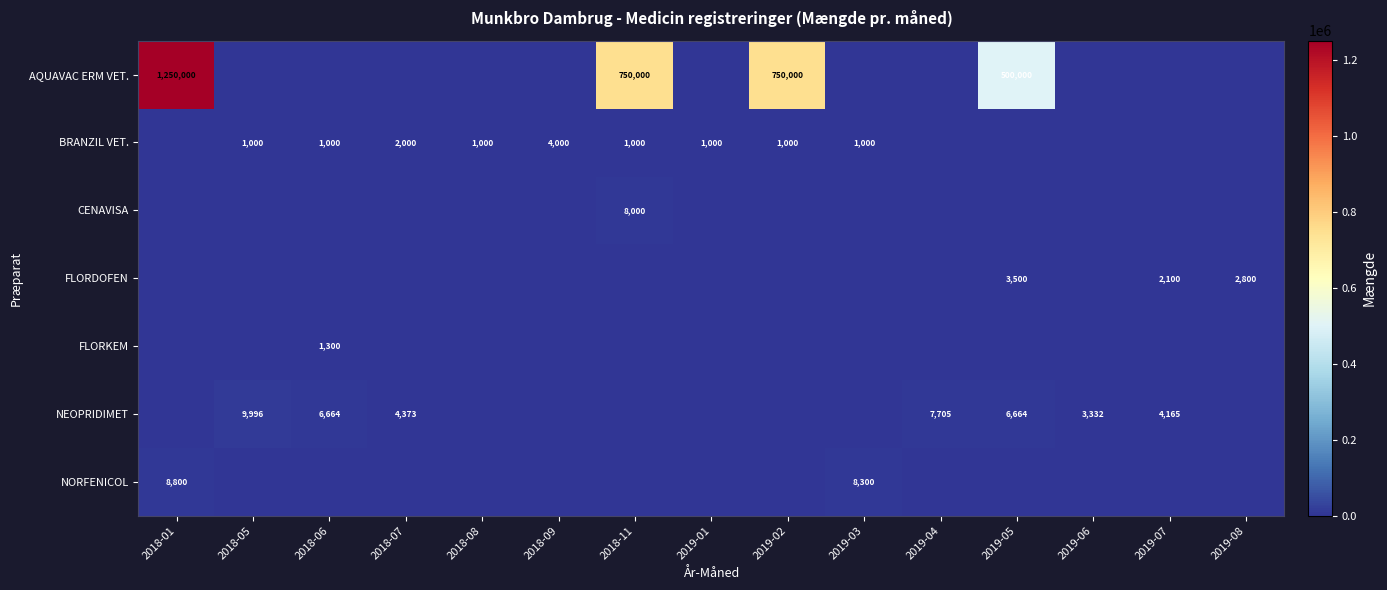

What is the total value across all series at 2019-05?

510164